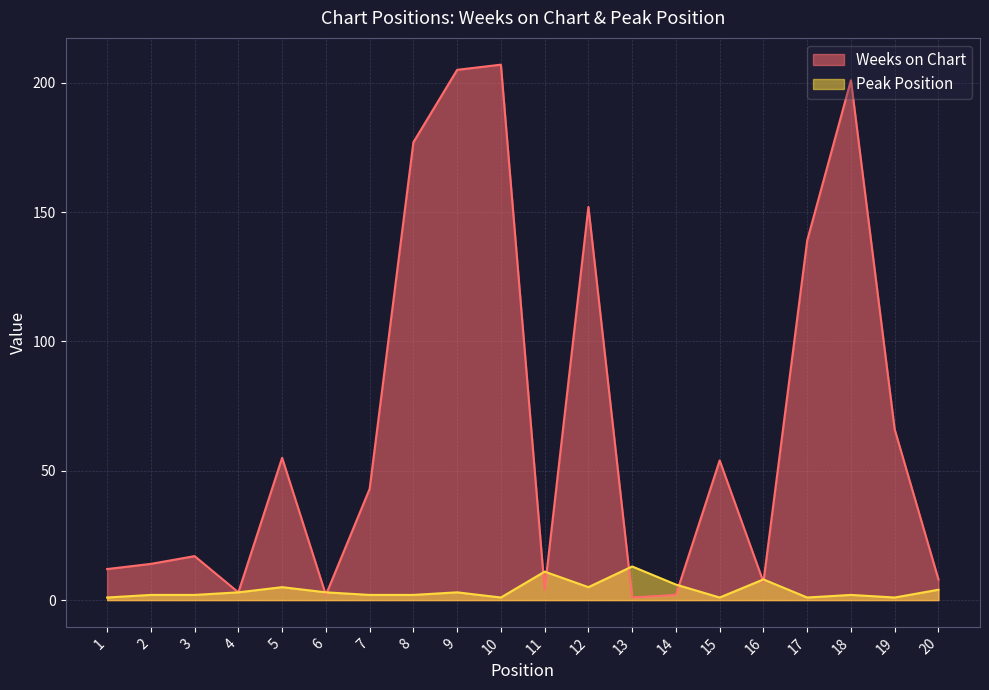

How many interior local peaks does the Weeks on Chart series have?

6